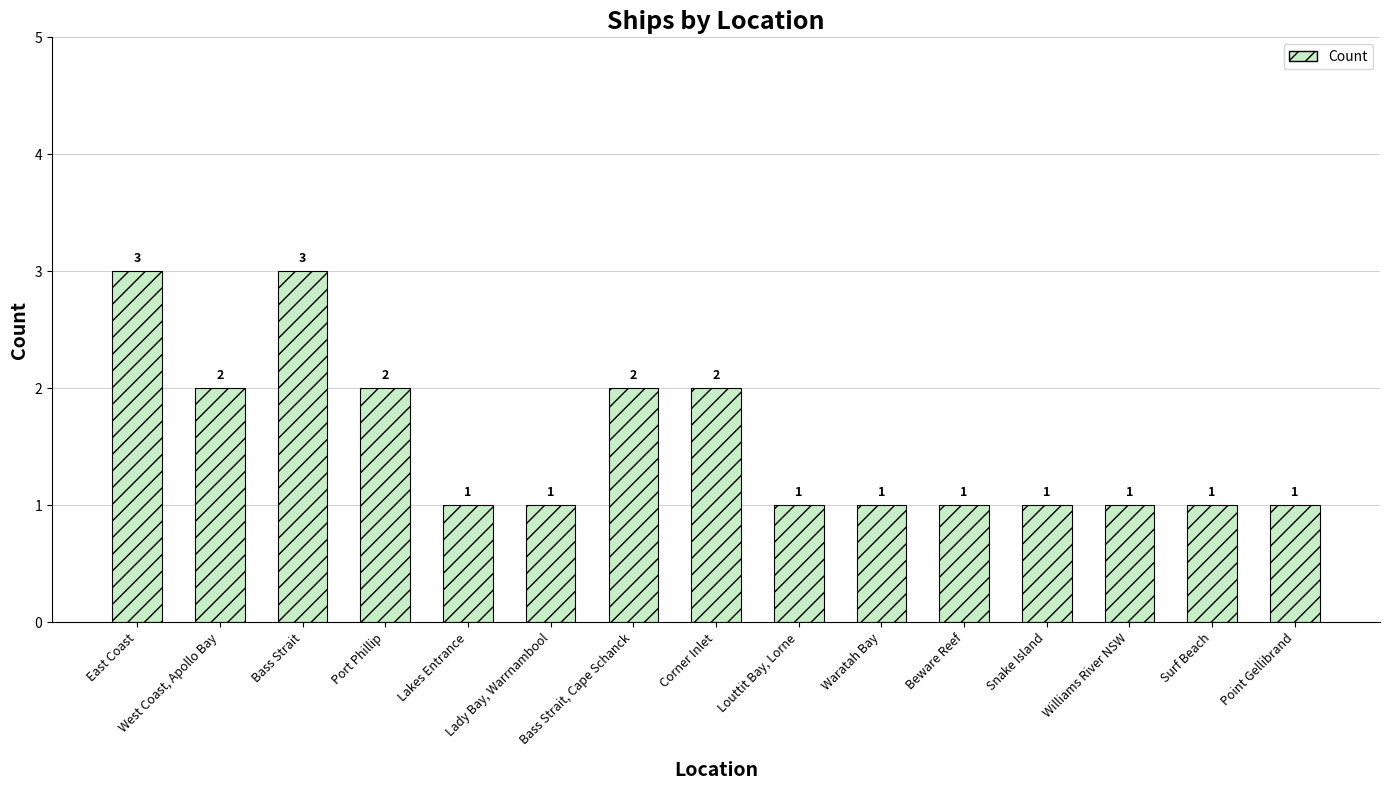

Does the chart contain stacked bars?

No